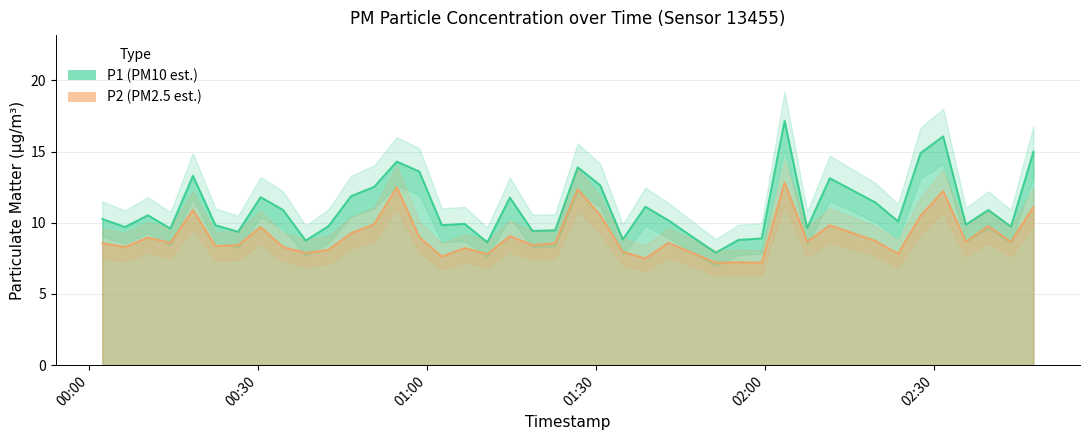

Is it true that P2 equals 2.7 at 2022-11-12T00:06:19?

False